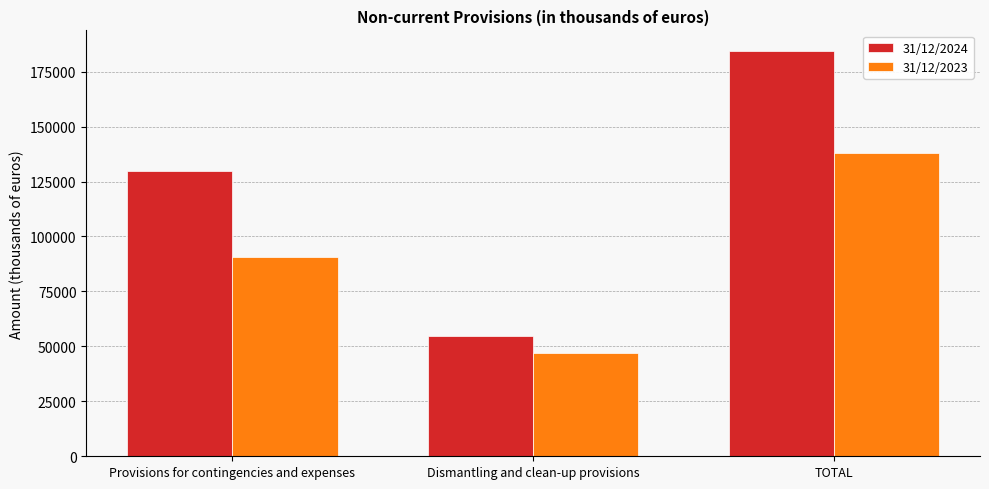

True or false: 31/12/2023 has a value of 47106 at Dismantling and clean-up provisions.

True